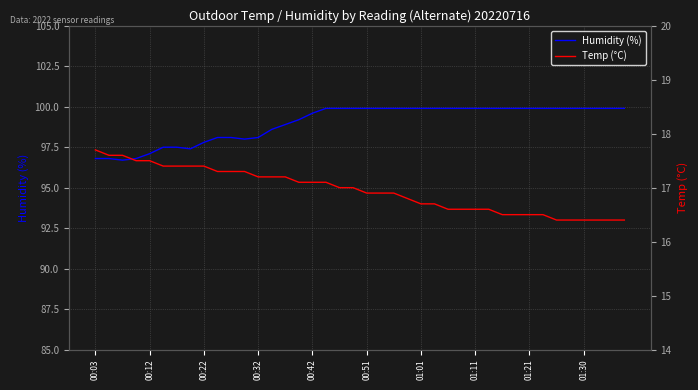

The value of Humidity (%) at 01:21 is 36.3. True or false?

False